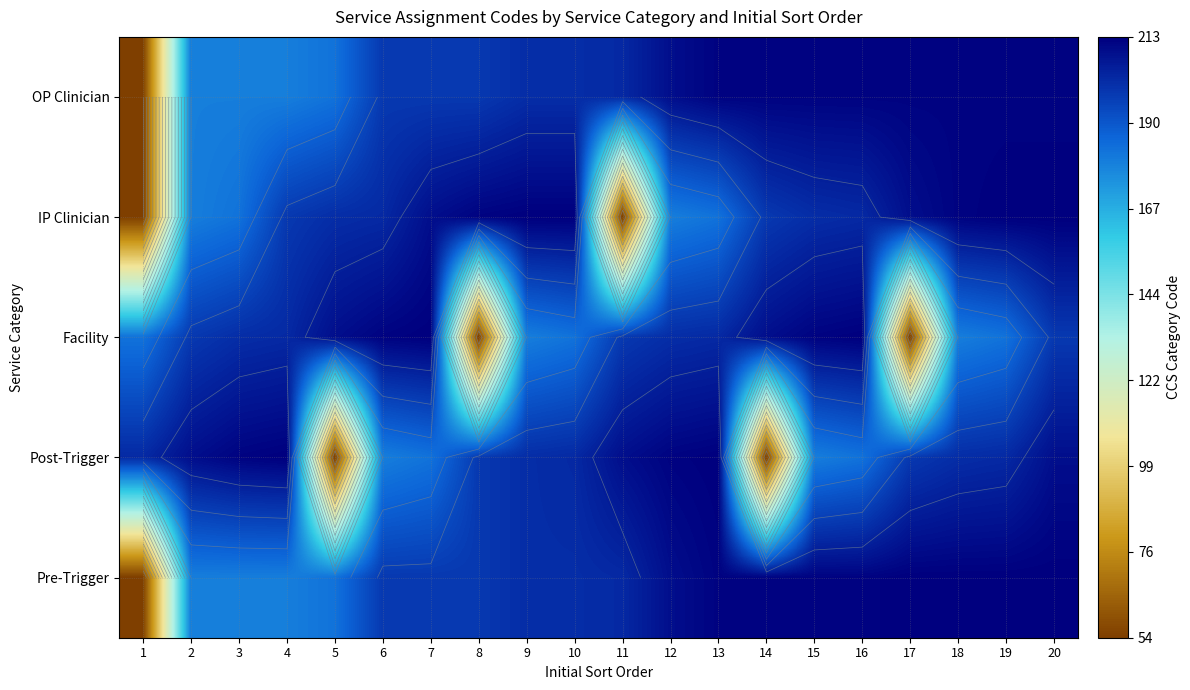

What is the minimum value for OP Clinician?

54